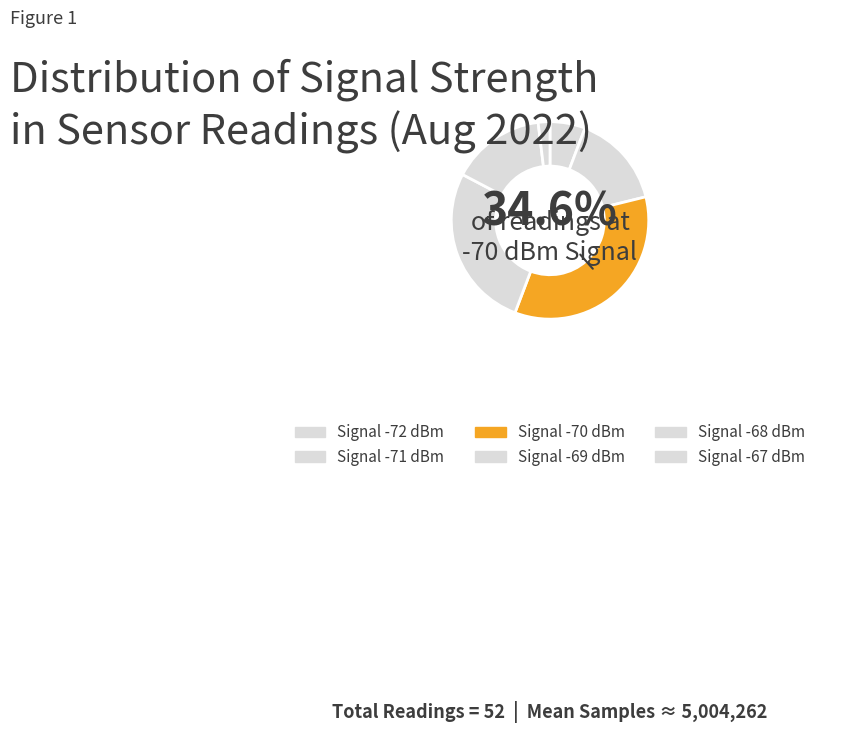

How many segments does this pie chart have?

6